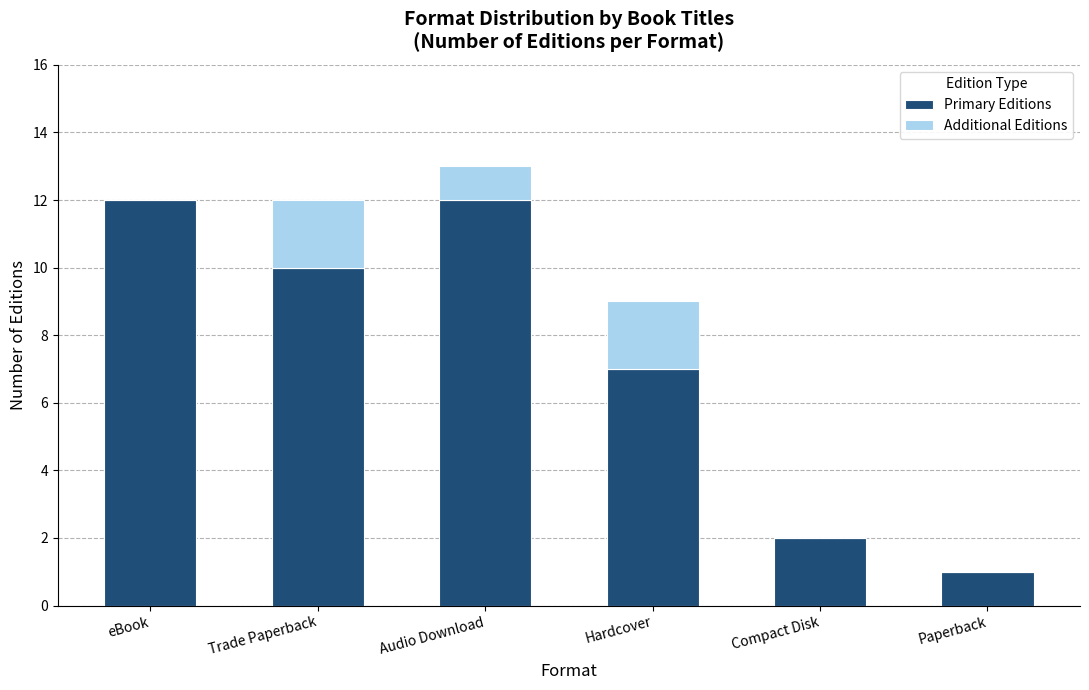

Count the number of data series in this chart.

2